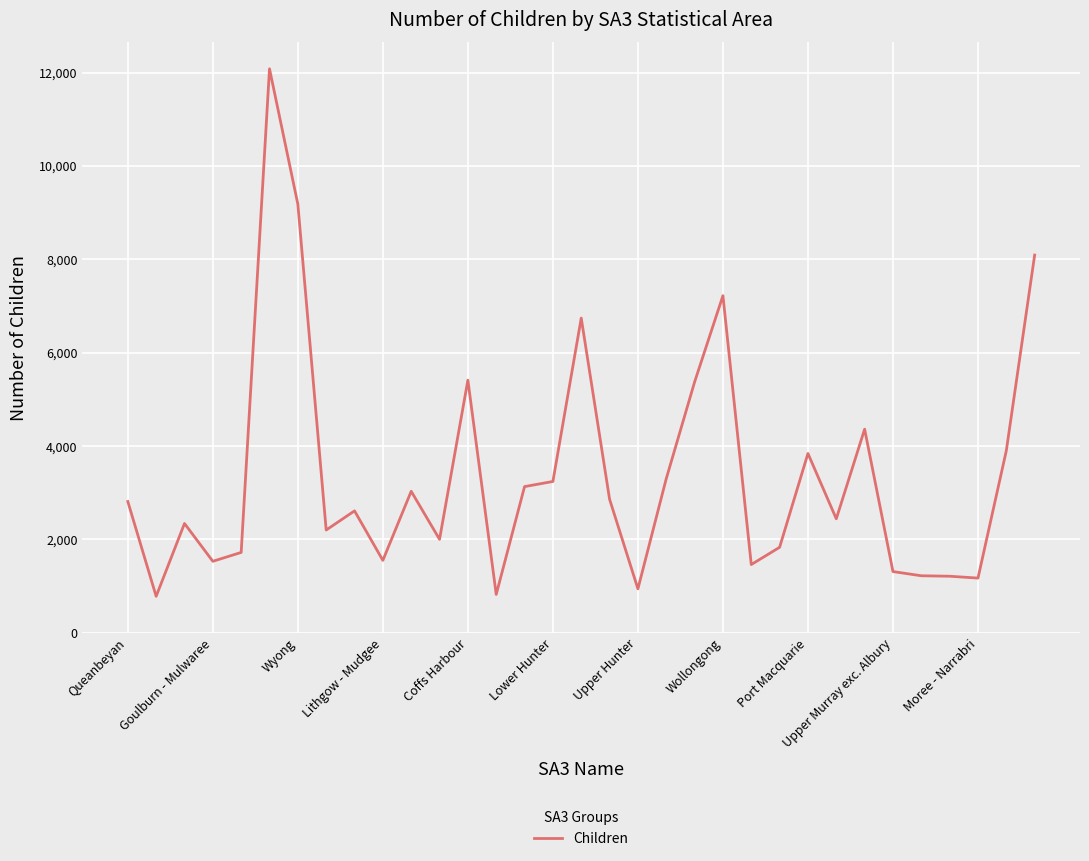

What is the greatest value displayed?

12080